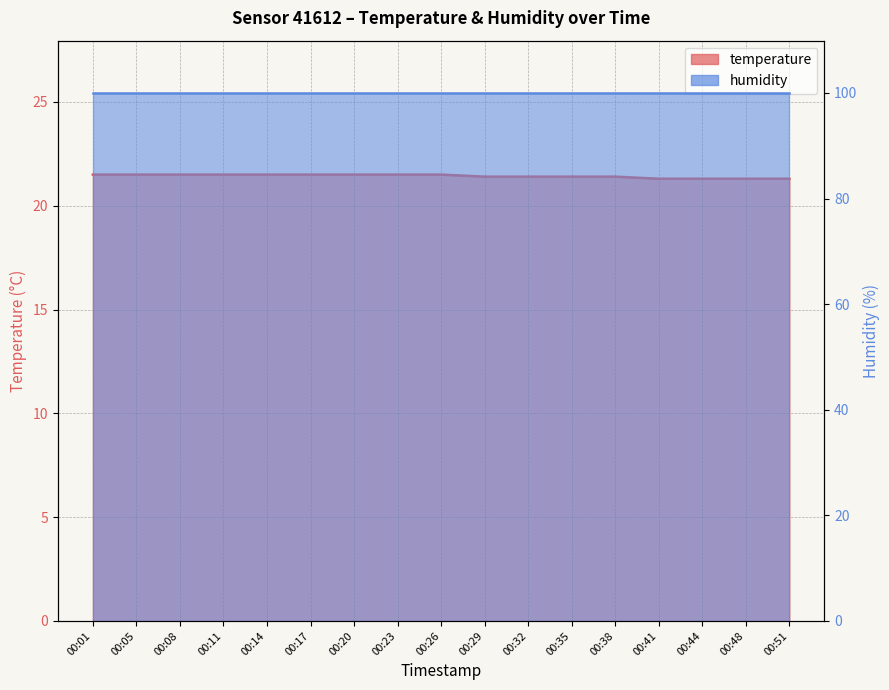

What is the minimum value shown in the chart?

21.3